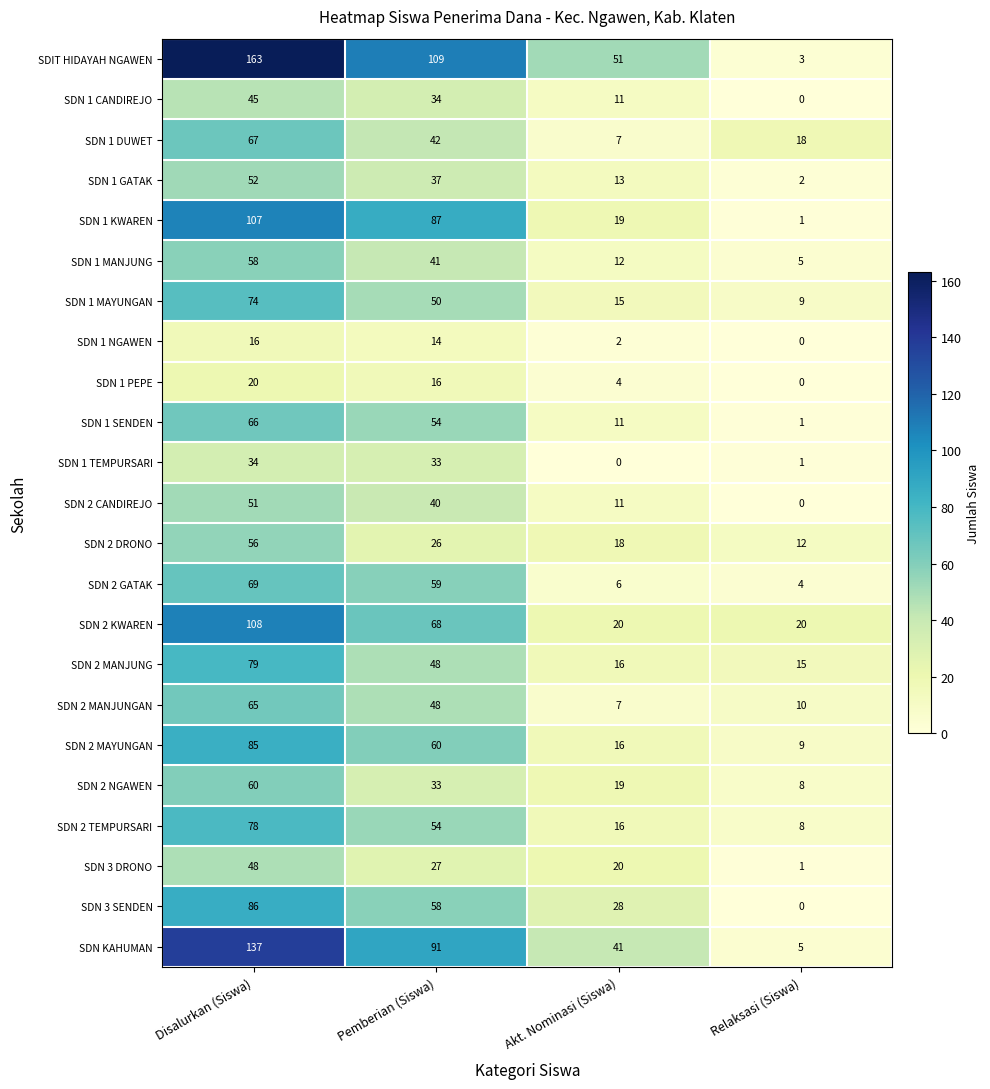

What is the difference between the SDN 1 TEMPURSARI values at Relaksasi (Siswa) and Pemberian (Siswa)?

32